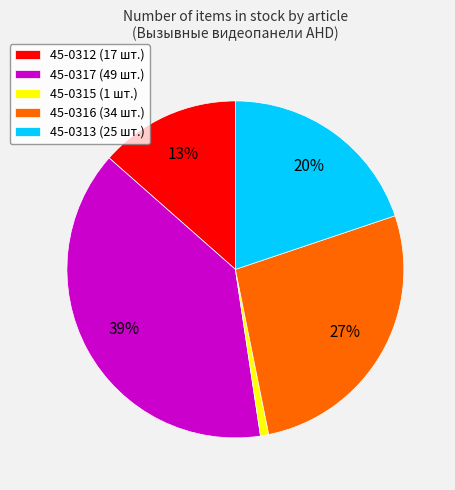

Which has a higher value, 45-0313 (25 шт.) or 45-0315 (1 шт.)?

45-0313 (25 шт.)